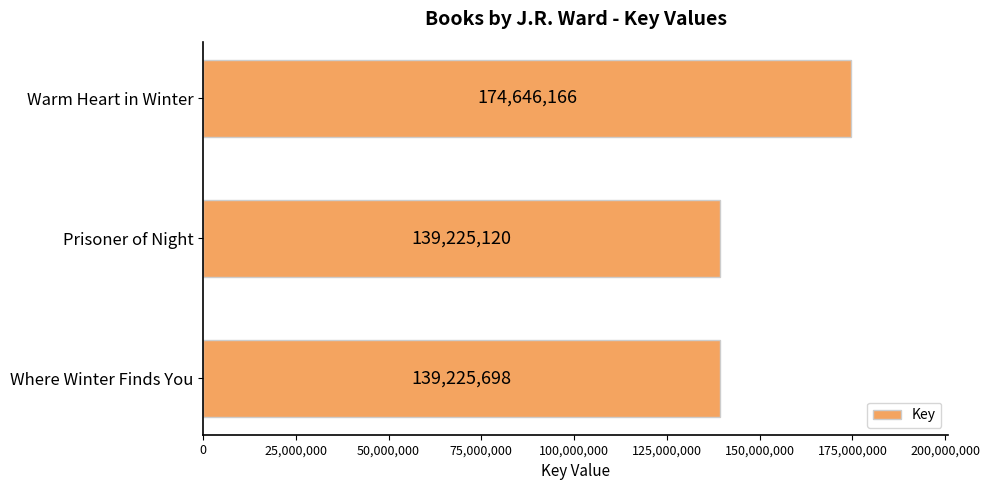

How many data points are less than 139225698?

1